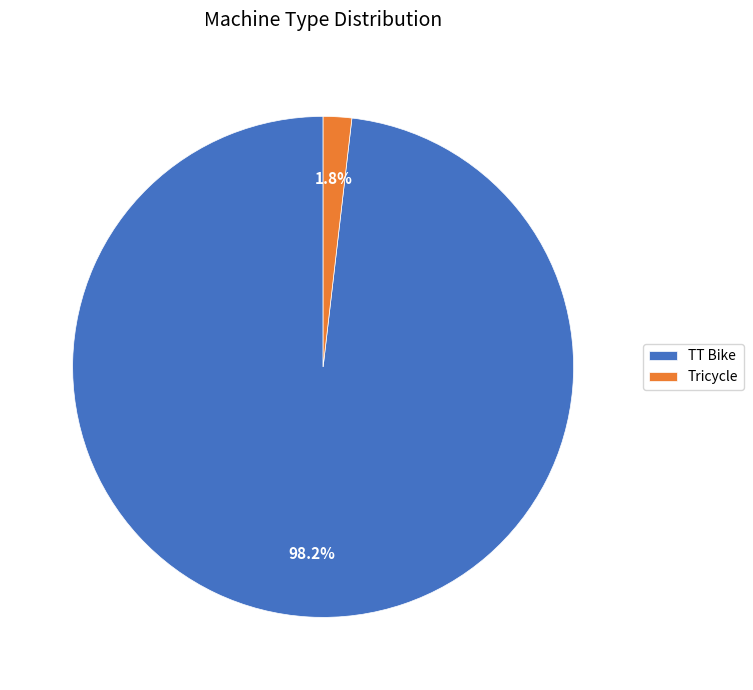

Combined, do TT Bike and Tricycle account for over 50%?

Yes